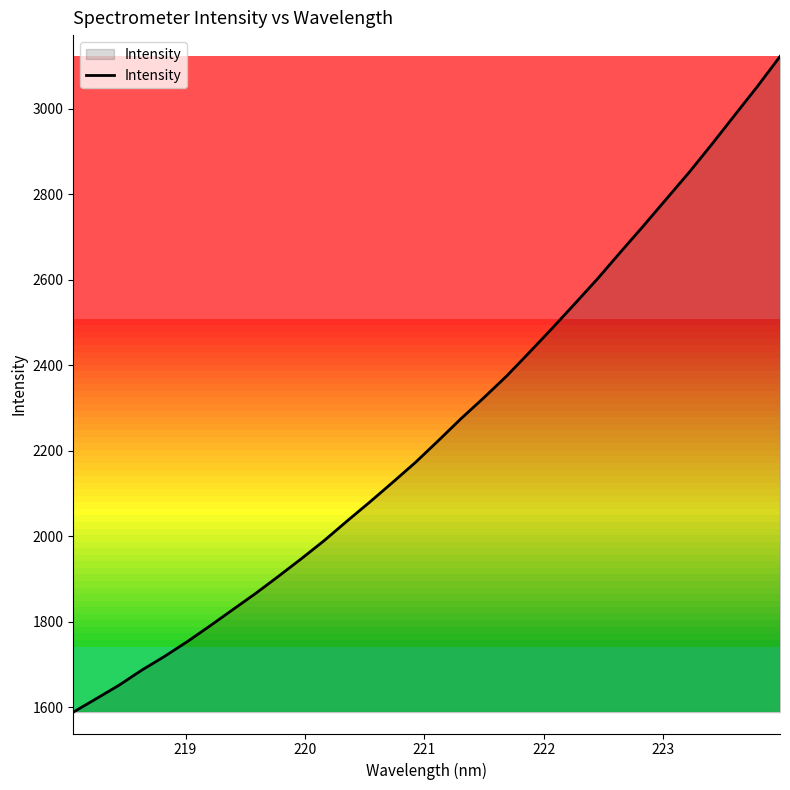

What is the smallest value displayed?

1588.2